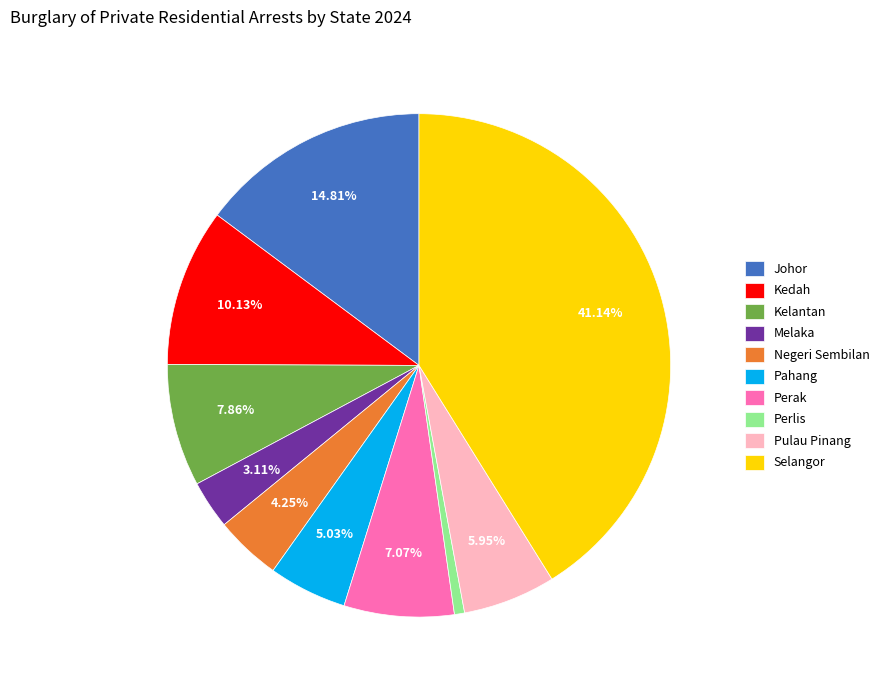

The Pahang slice represents 5% of the pie. True or false?

True